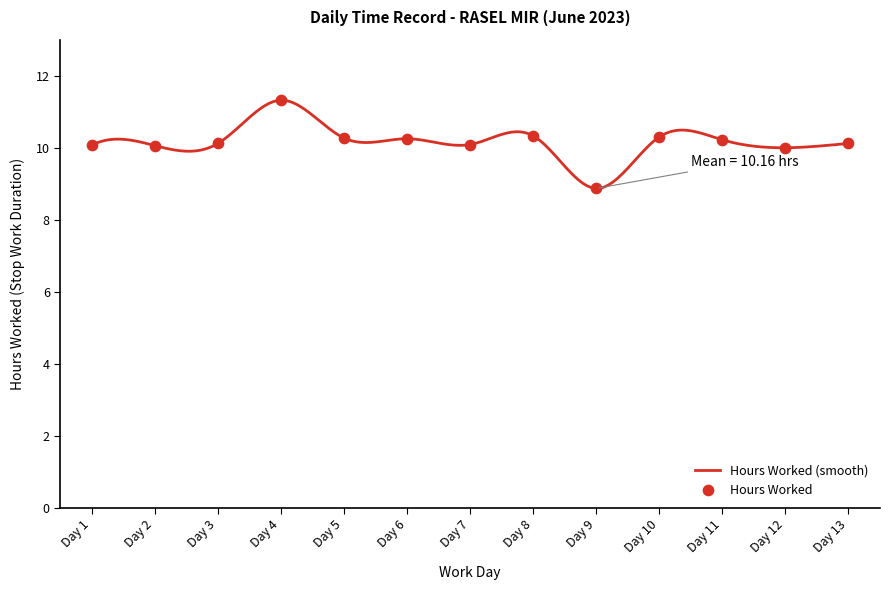

Approximately how many times larger is the value at Day 12 compared to Day 11?

1.0